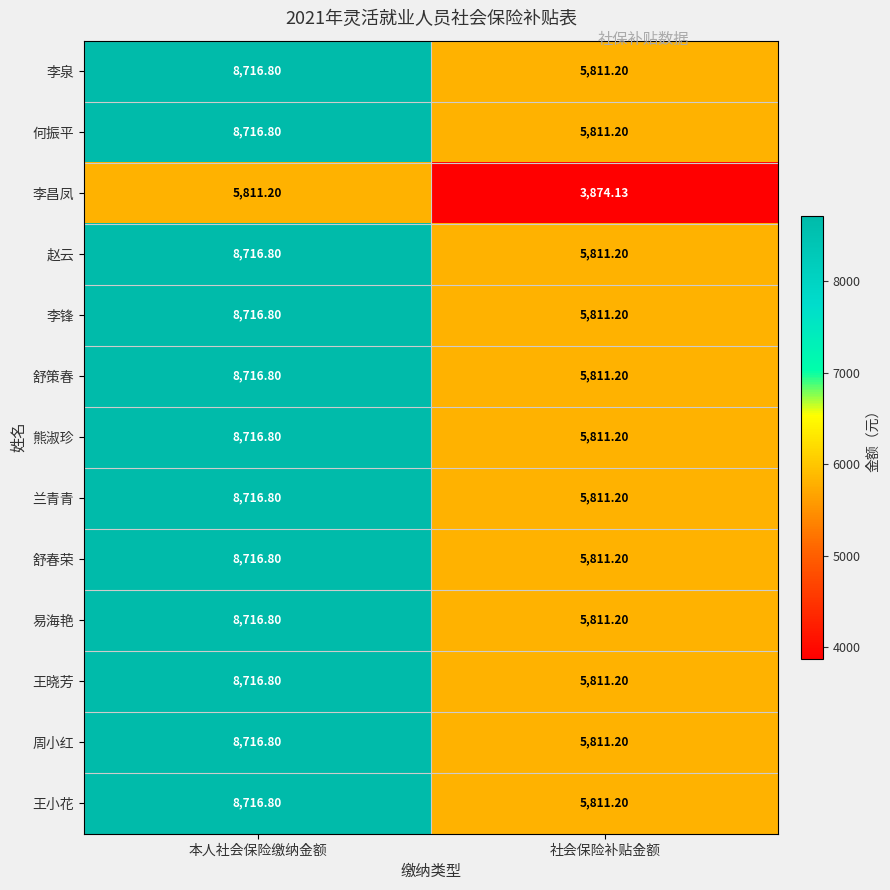

At which label does 赵云 reach its peak?

本人社会保险缴纳金额